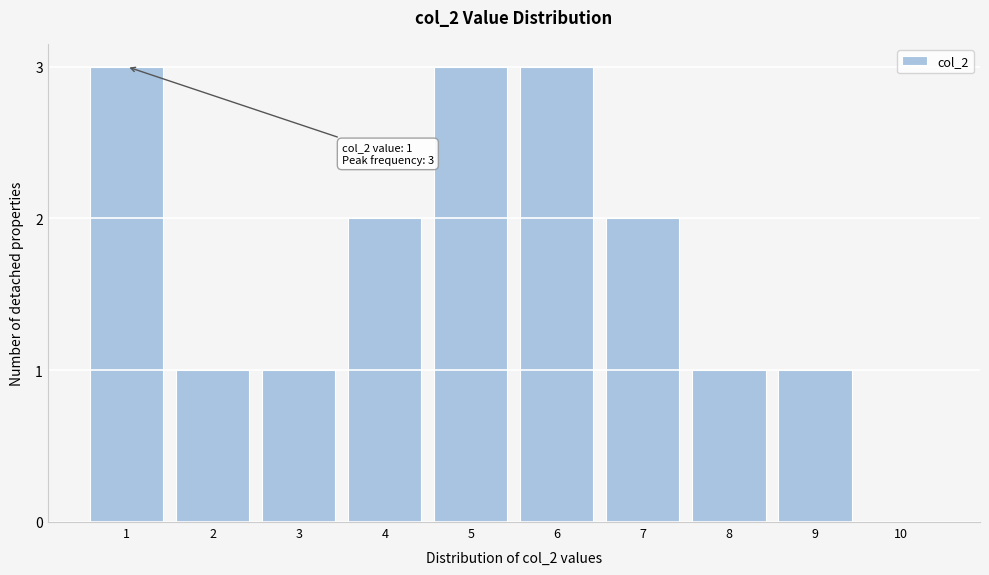

Reading right to left, transcribe all the data shown in this chart.

10=0	9=1	8=1	7=2	6=3	5=3	4=2	3=1	2=1	1=3